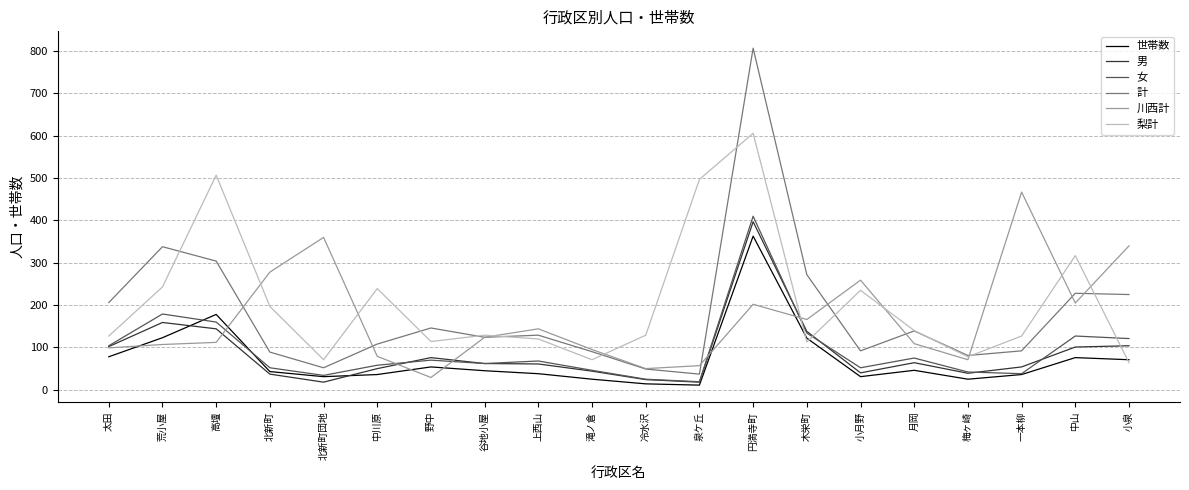

How many lines are shown in the chart?

6